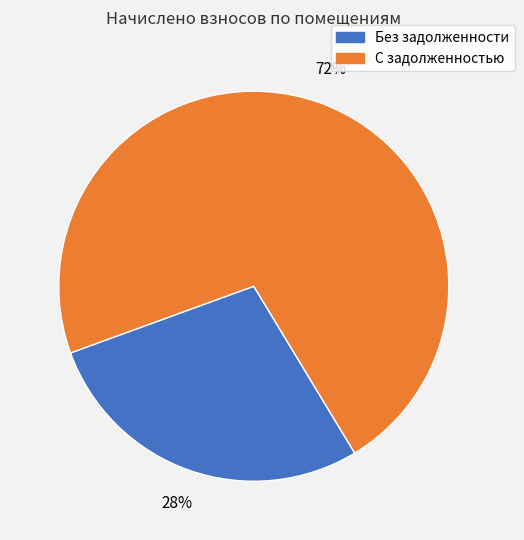

To the nearest percent, what is the average slice percentage?

50%